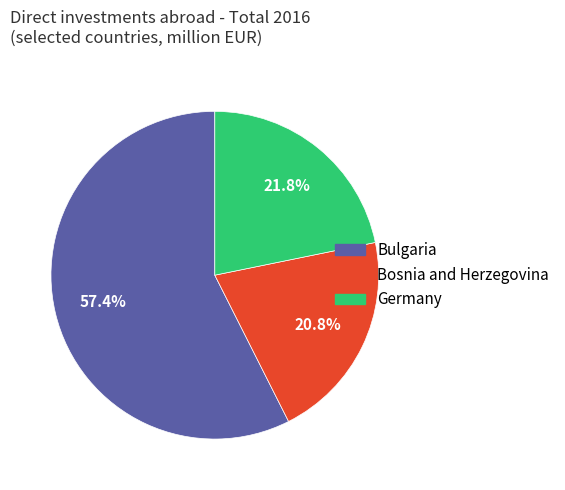

Which category has the biggest portion of the pie?

Bulgaria